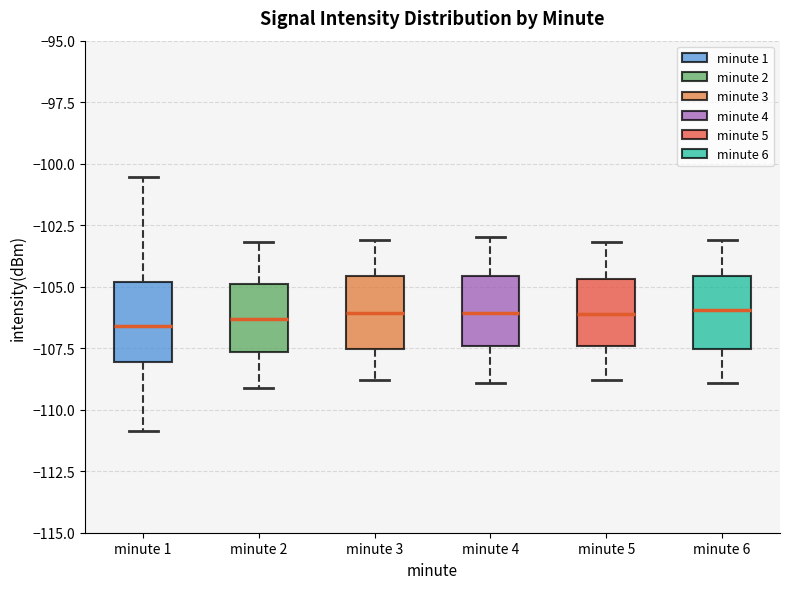

Reading left to right, read every box against the y-axis: the position of its median line, the range the box covers, and the ends of its whiskers. The values are not printed on the chart, so give them approximately, as read against the axis.

minute 1: median -106.5, box -108.0 to -105.0, whiskers -111.0 to -100.5
minute 2: median -106.5, box -107.5 to -105.0, whiskers -109.0 to -103.0
minute 3: median -106.0, box -107.5 to -104.5, whiskers -109.0 to -103.0
minute 4: median -106.0, box -107.5 to -104.5, whiskers -109.0 to -103.0
minute 5: median -106.0, box -107.5 to -104.5, whiskers -109.0 to -103.0
minute 6: median -106.0, box -107.5 to -104.5, whiskers -109.0 to -103.0